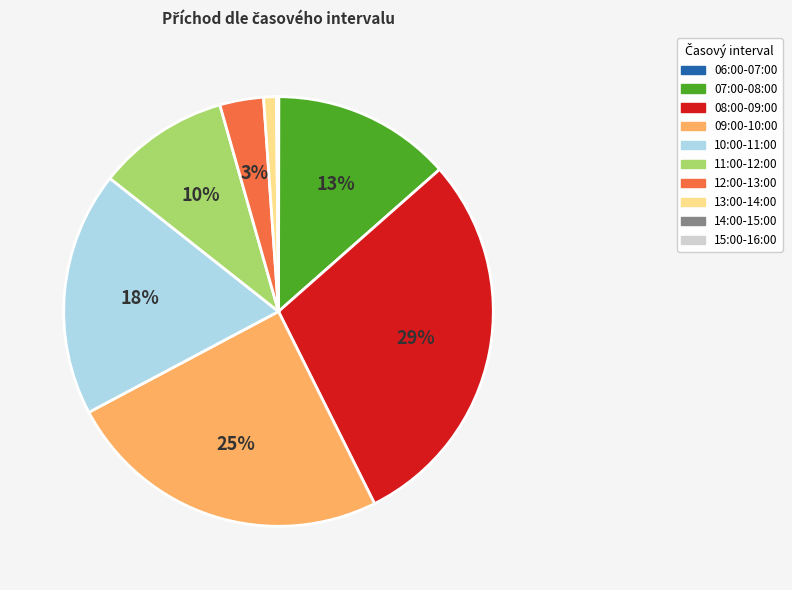

Which has a higher value, 12:00-13:00 or 13:00-14:00?

12:00-13:00